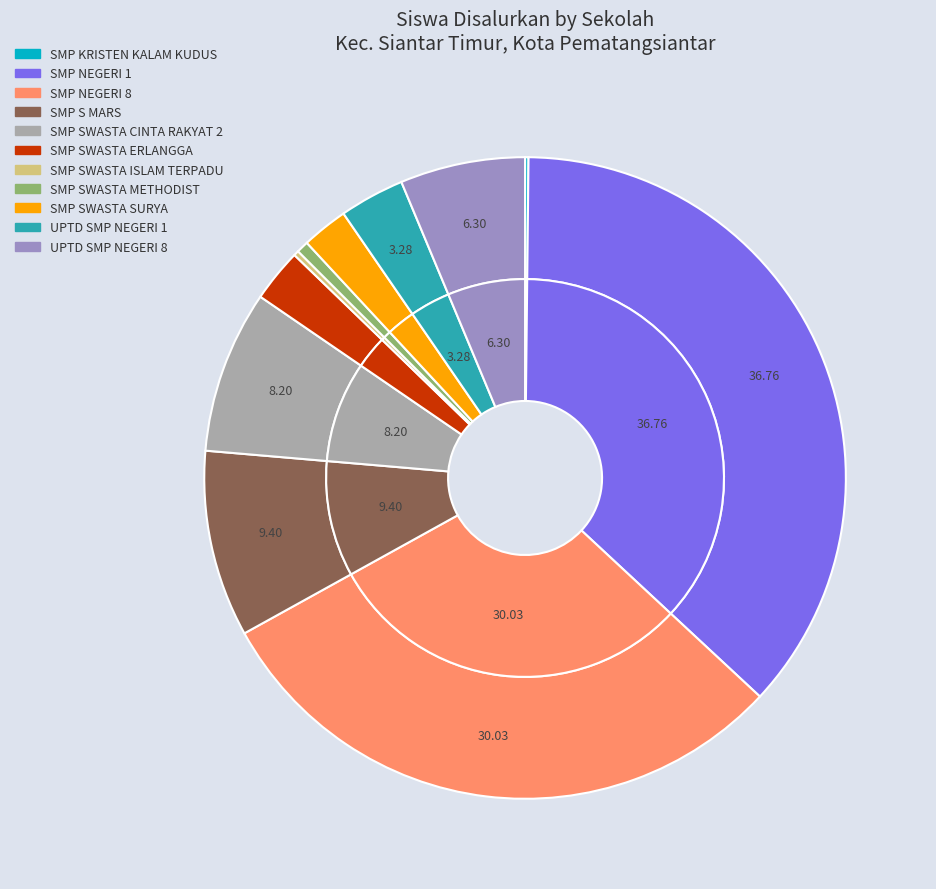

What is the change in value from SMP SWASTA ERLANGGA to SMP SWASTA SURYA?

-4